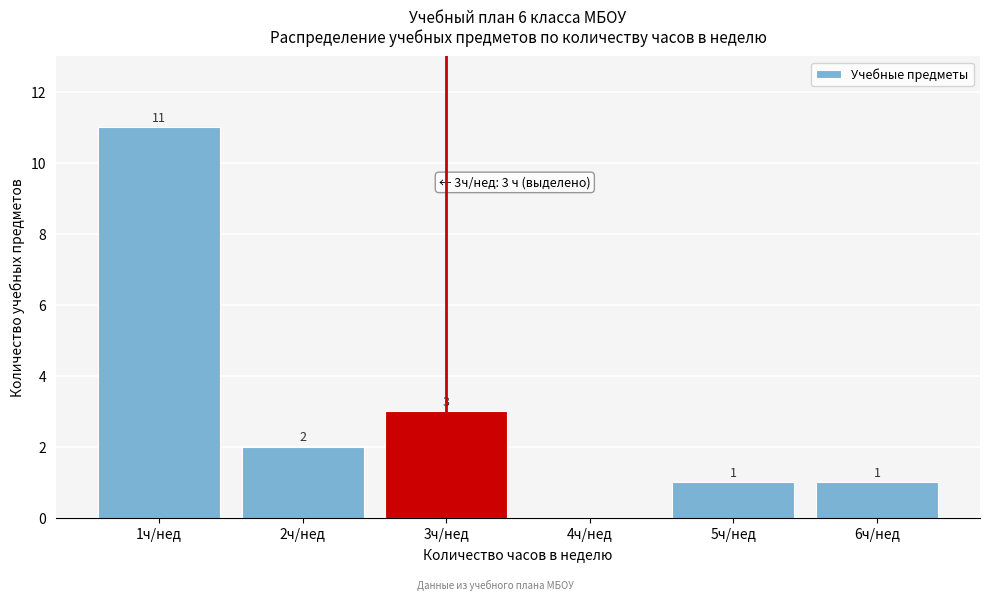

Reading left to right, list all the values displayed in this chart.

1ч/нед=11	2ч/нед=2	3ч/нед=3	4ч/нед=0	5ч/нед=1	6ч/нед=1